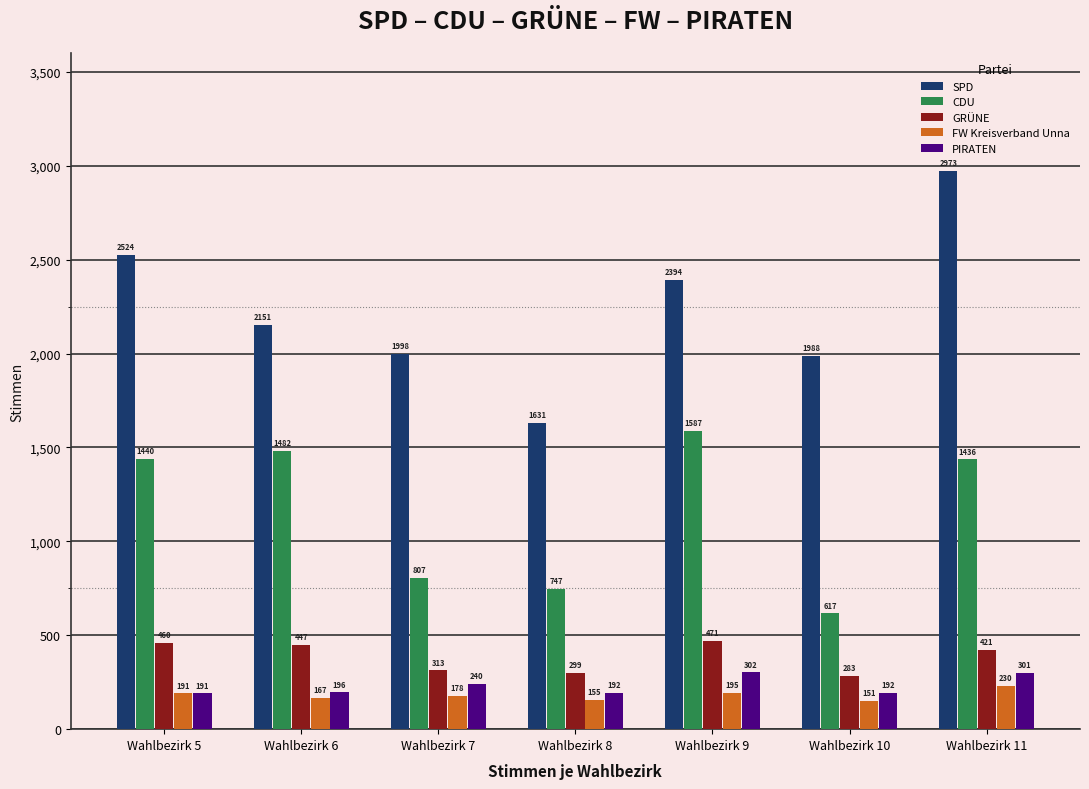

The value of SPD at Wahlbezirk 6 is 3529. True or false?

False